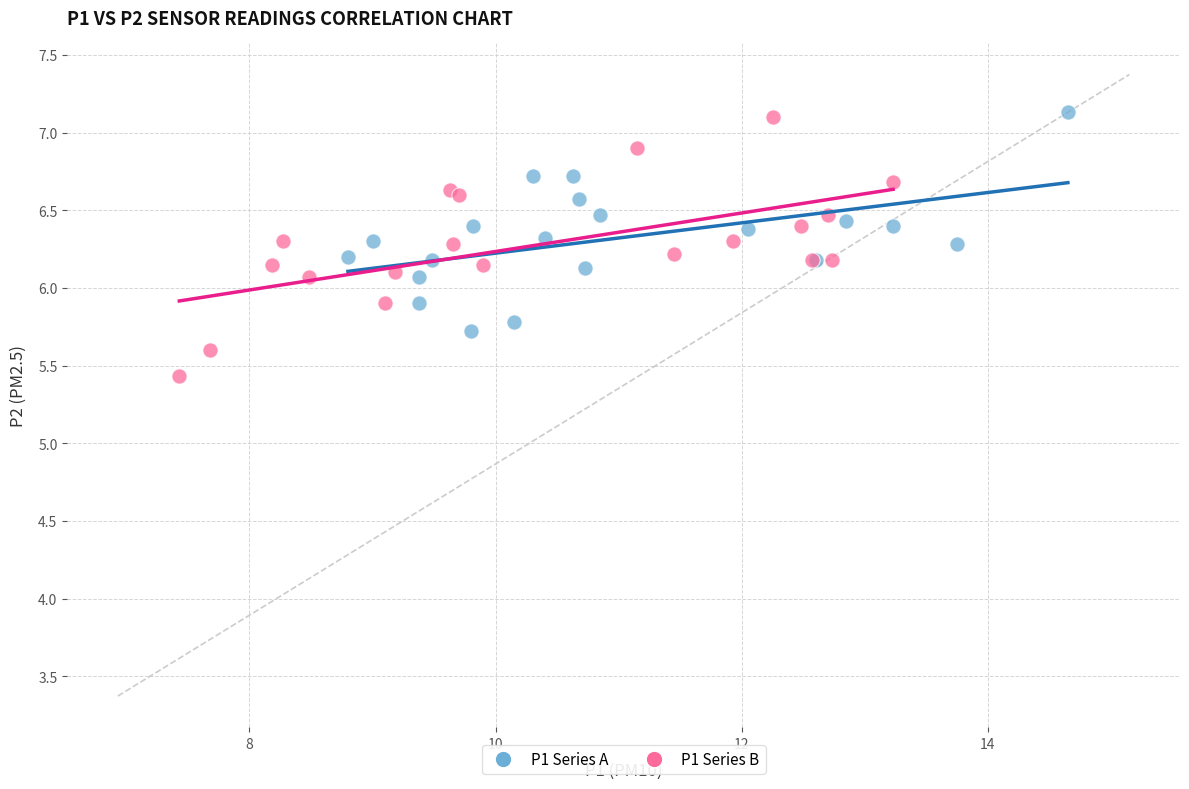

Which series contains the lowest Y value?

P1 Series B